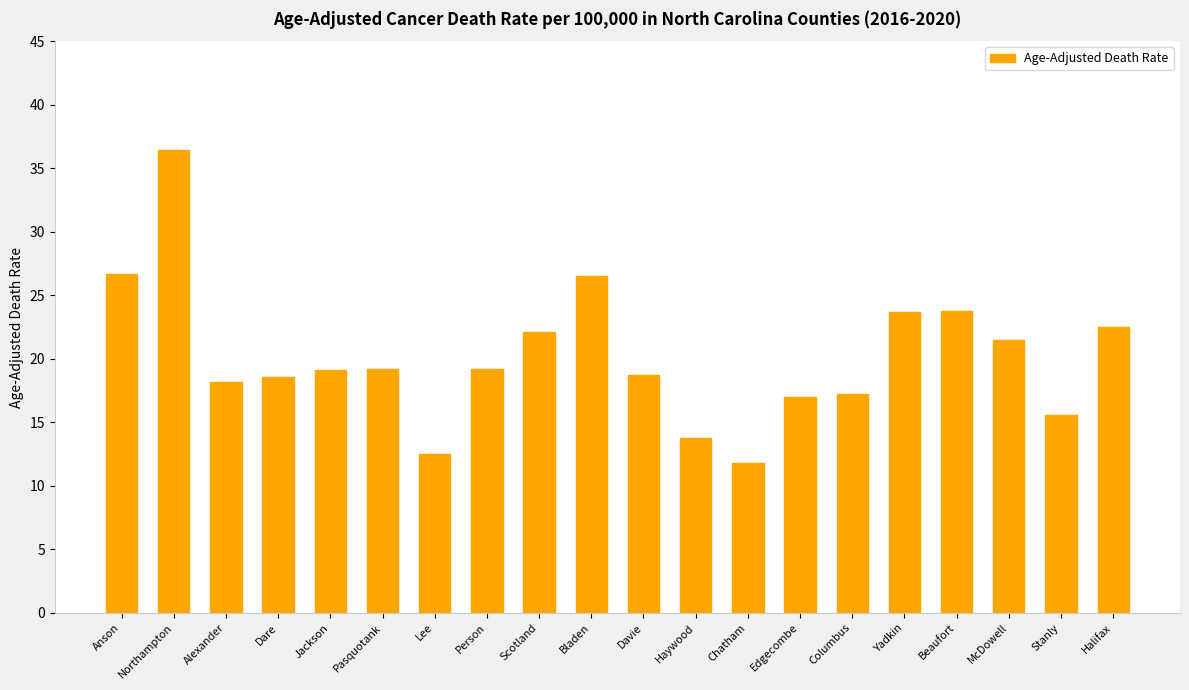

At which label does the data first exceed 19?

Anson